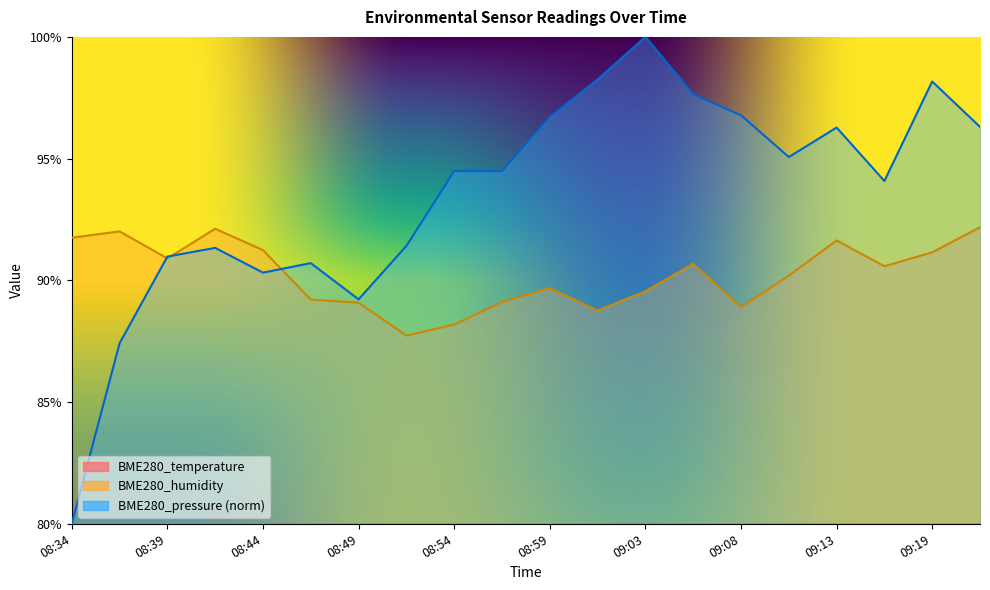

Reading left to right, transcribe all the data shown in this chart.

BME280_temperature: 18.2	18.3	18.5	18.7	18.9	18.9	19.0	18.9	18.9	18.9	18.9	18.8	18.8	18.8	18.6	18.5	18.4	18.3	18.3	18.3
BME280_humidity: 91.8	92.0	90.9	92.1	91.2	89.2	89.1	87.7	88.2	89.1	89.7	88.8	89.5	90.7	88.9	90.2	91.6	90.6	91.2	92.2
BME280_pressure: 80.0	87.4	91.0	91.3	90.3	90.7	89.2	91.4	94.5	94.5	96.7	98.3	100.0	97.6	96.8	95.1	96.3	94.1	98.2	96.3